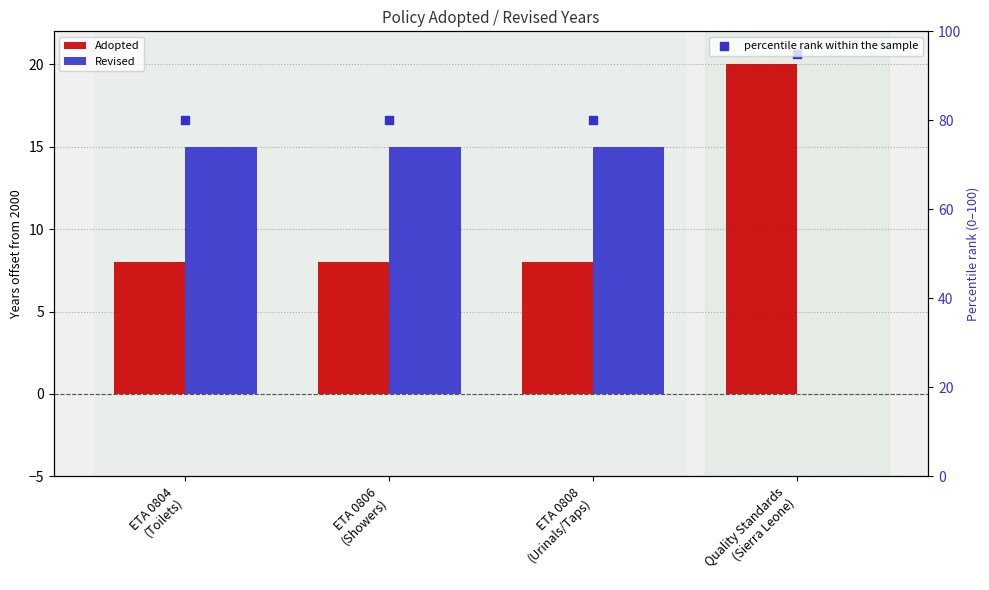

At how many categories does at least one series exceed 83?

1